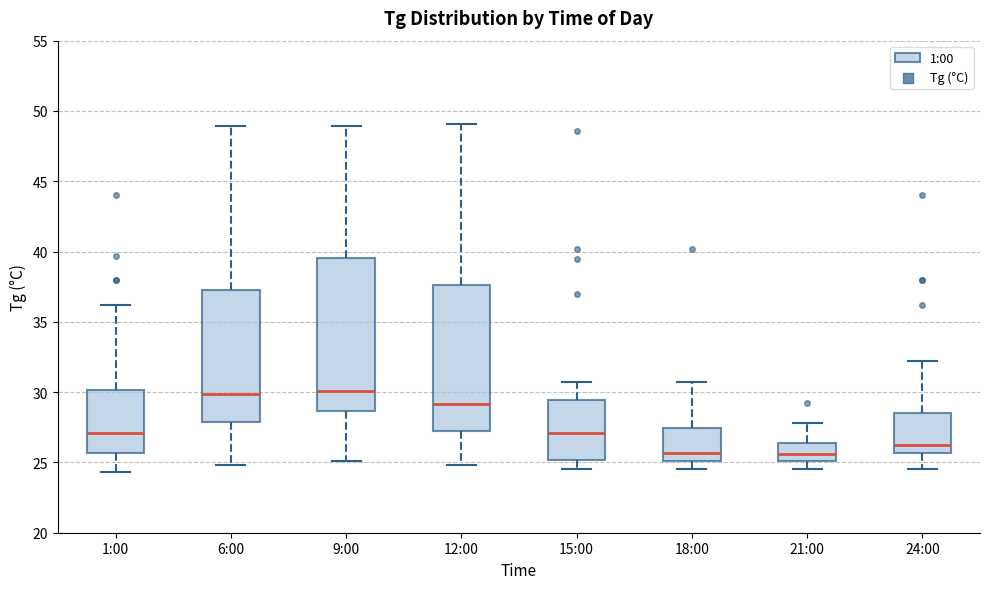

Reading left to right, read every box against the y-axis: the position of its median line, the range the box covers, and the ends of its whiskers. The values are not printed on the chart, so give them approximately, as read against the axis.

1:00: median 27.0, box 25.5 to 30.0, whiskers 24.5 to 36.0
6:00: median 30.0, box 28.0 to 37.5, whiskers 25.0 to 49.0
9:00: median 30.0, box 28.5 to 39.5, whiskers 25.0 to 49.0
12:00: median 29.0, box 27.0 to 37.5, whiskers 25.0 to 49.0
15:00: median 27.0, box 25.0 to 29.5, whiskers 24.5 to 30.5
18:00: median 25.5, box 25.0 to 27.5, whiskers 24.5 to 30.5
21:00: median 25.5, box 25.0 to 26.5, whiskers 24.5 to 28.0
24:00: median 26.5, box 25.5 to 28.5, whiskers 24.5 to 32.0